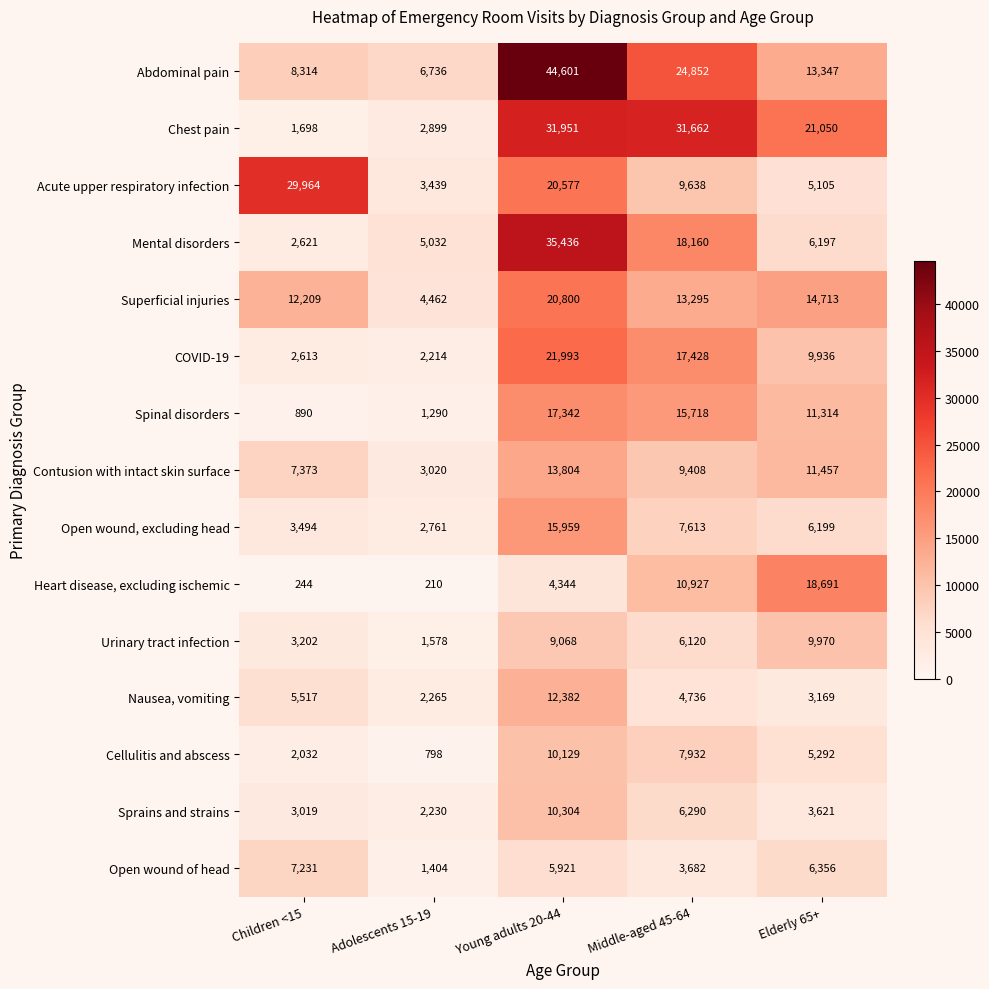

What is the total value across all series at Middle-aged 45-64?

187461